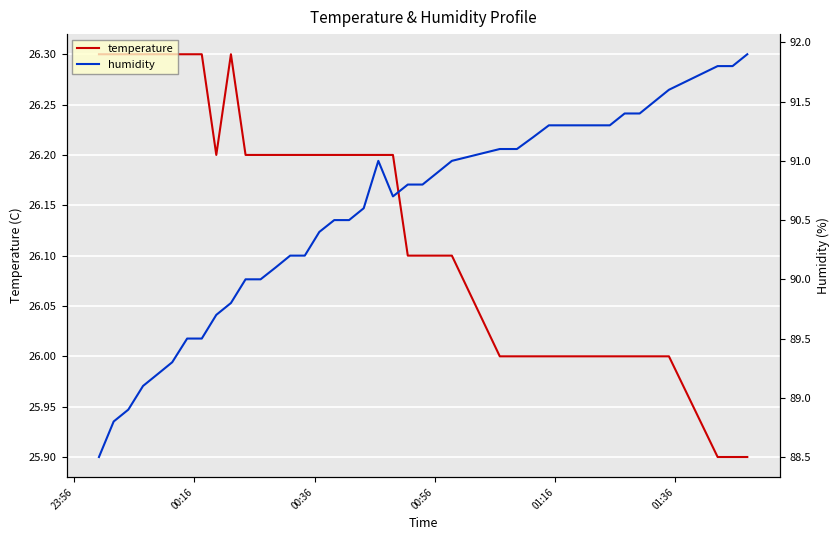

What is the highest value of the temperature series?

26.3